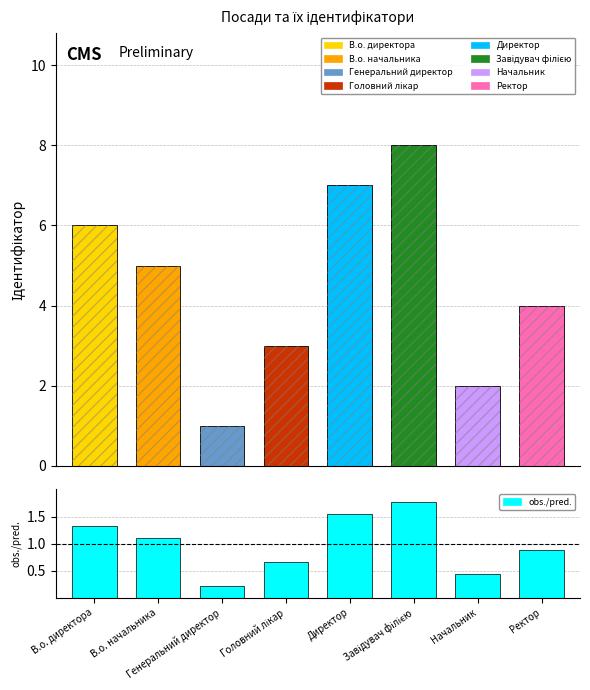

What position from the left is Директор?

5